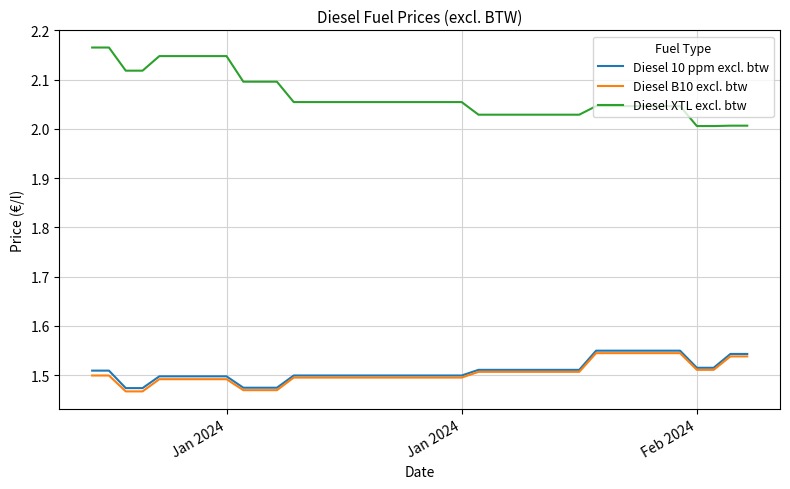

Which series has the largest range (max minus min)?

Diesel XTL excl. btw